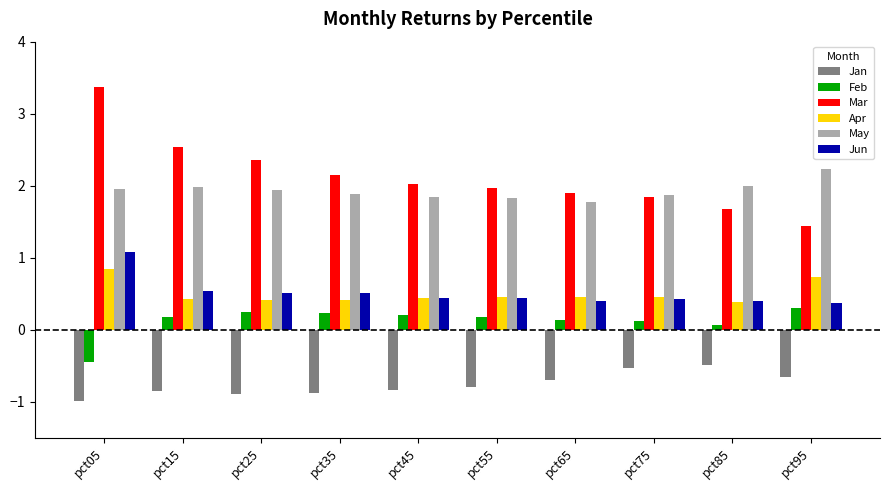

What is the approximate value of Mar at pct55?

2.0